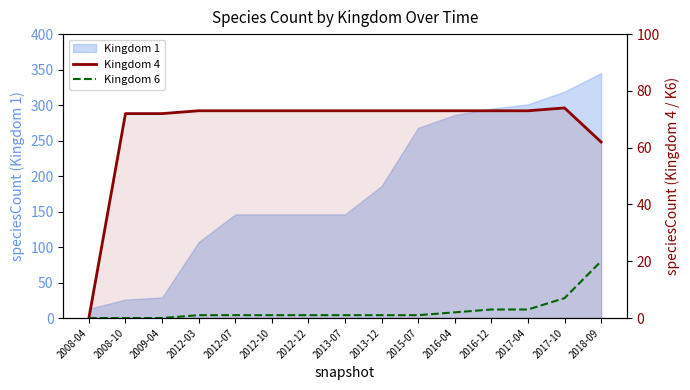

Is the value of Kingdom 6 at 2016-04 greater than the value of Kingdom 4 at 2012-03?

No